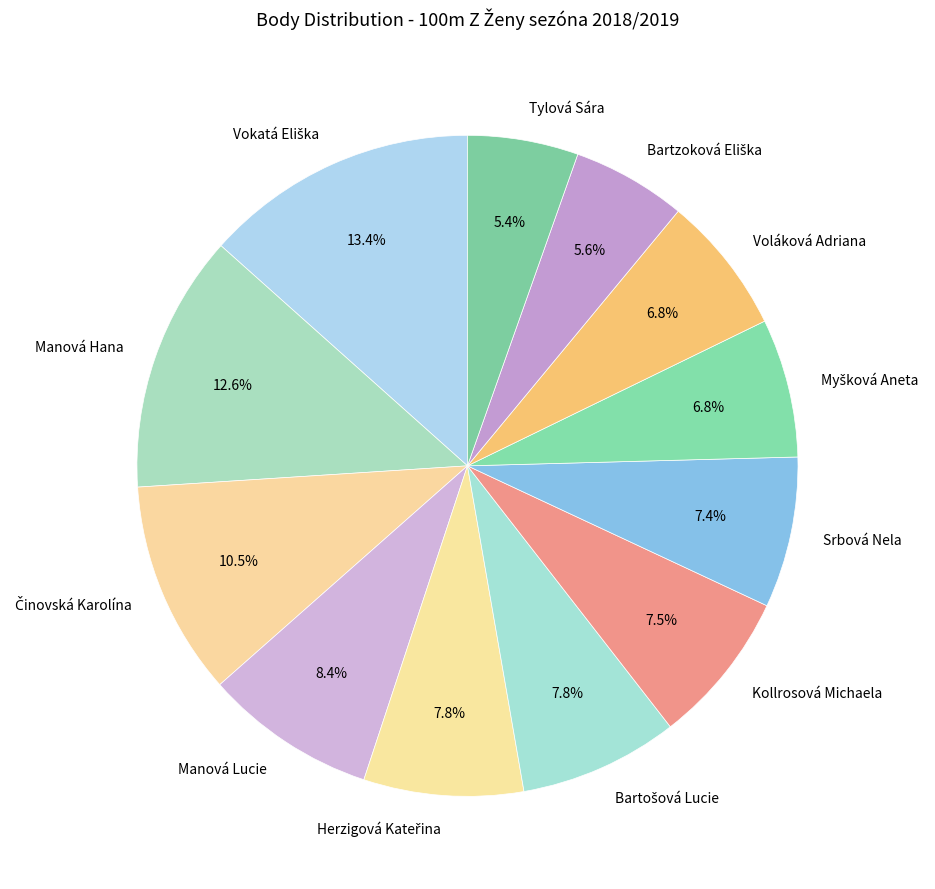

Is there any slice that represents more than half of the pie?

No